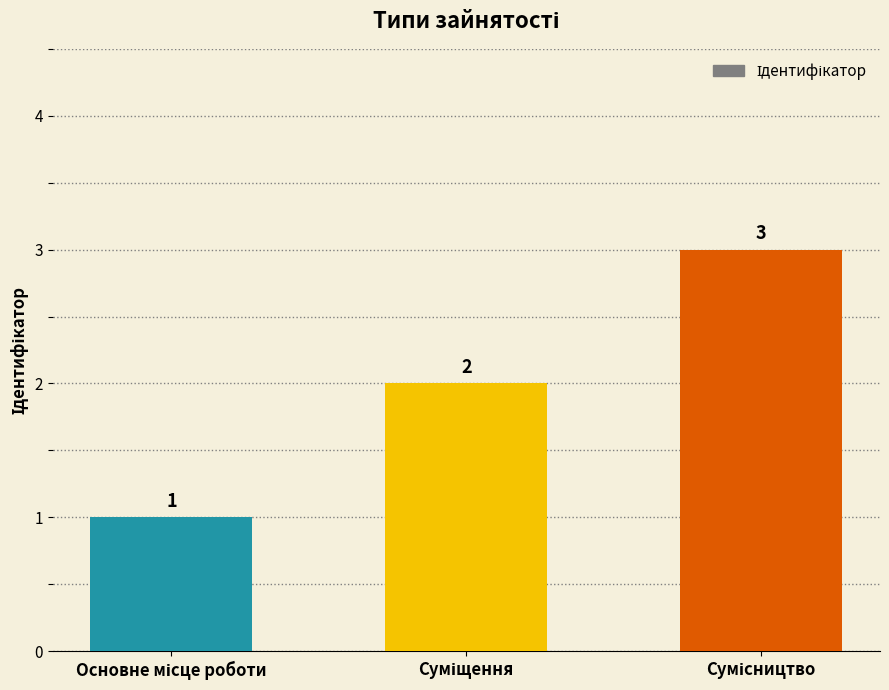

Count the values in the range 1 to 3.

3